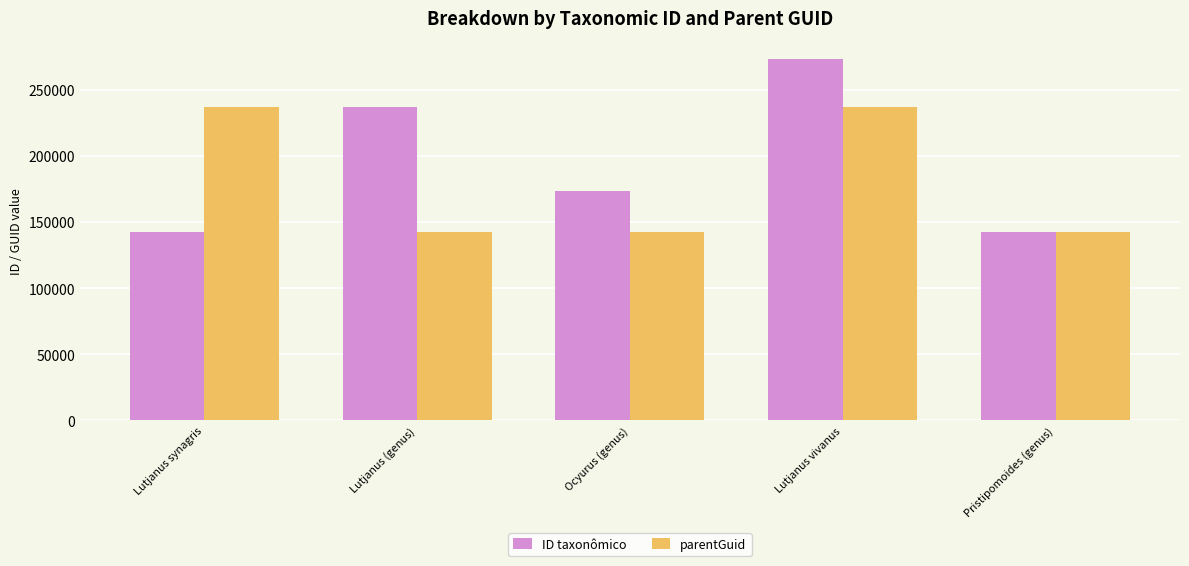

What value does the ID taxonômico series have at Lutjanus vivanus, to the nearest 100?

273200